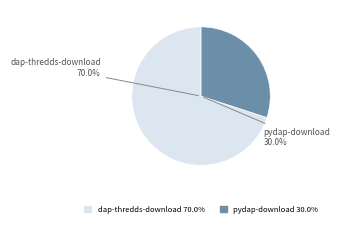

Which slice is the smallest?

pydap-download